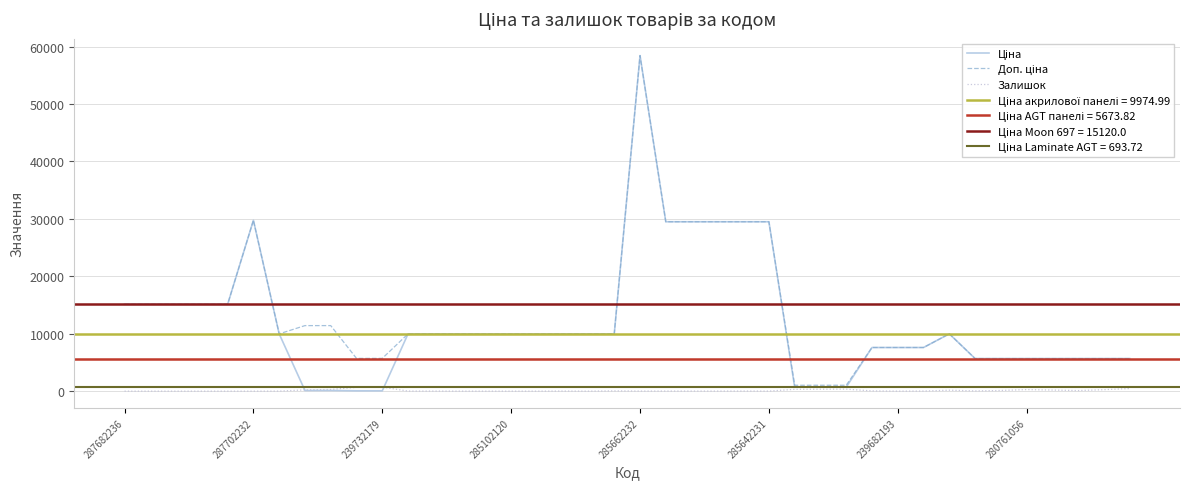

Rank the categories by Залишок value from lowest to highest.

287682236, 287702232, 239732179, 285102120, 285662232, 285642231, 14, 15, 18, 30, 16, 13, 239682193, 25, 23, 11, 12, 20, 22, 21, 24, 17, 31, 29, 33, 19, 37, 34, 32, 36, 280761056, 38, 35, 8, 26, 27, 28, 39, 9, 10